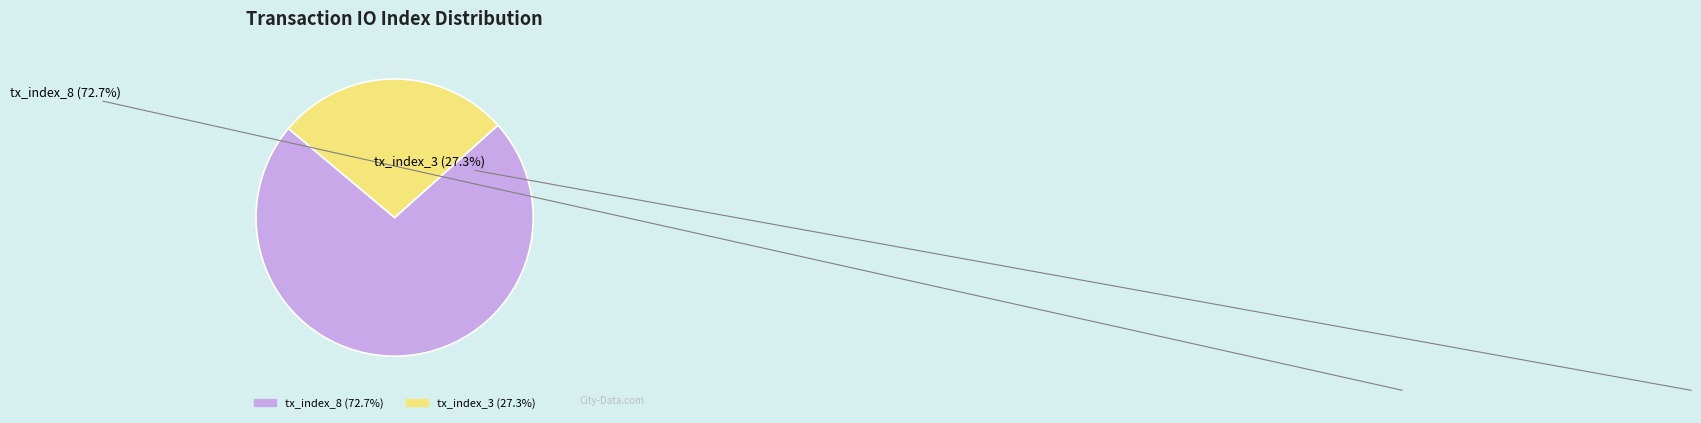

What is the largest slice in the pie chart?

tx_index_8